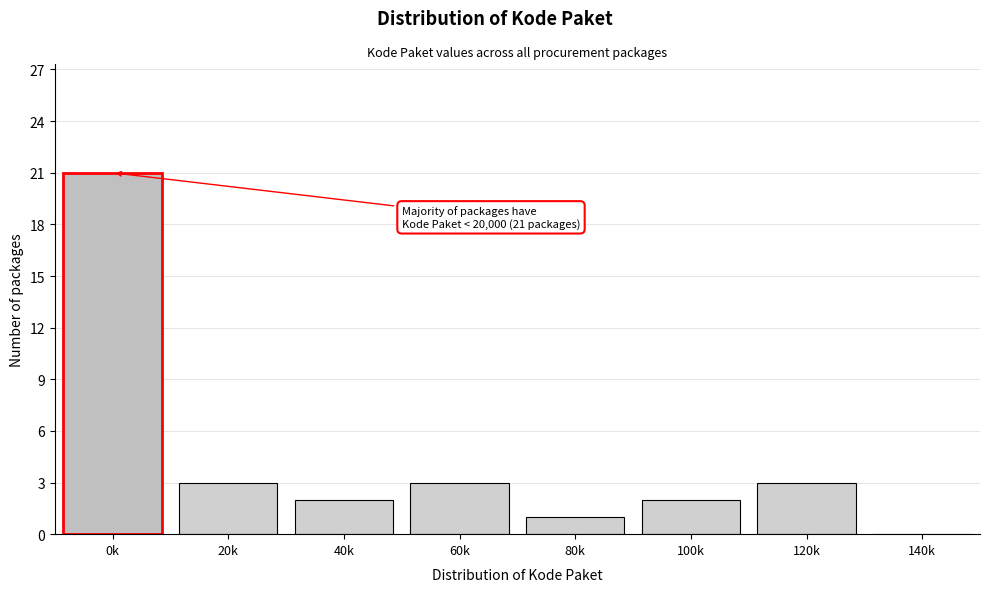

Reading right to left, what are all the values shown in this chart?

140k=0	120k=3	100k=2	80k=1	60k=3	40k=2	20k=3	0k=21